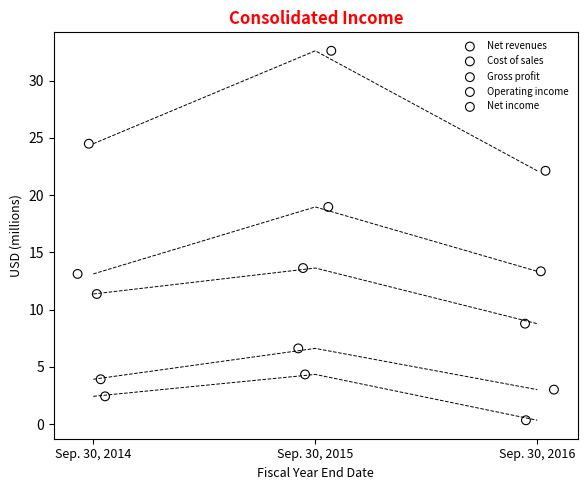

Which series has the largest Y range (max minus min)?

Net revenues